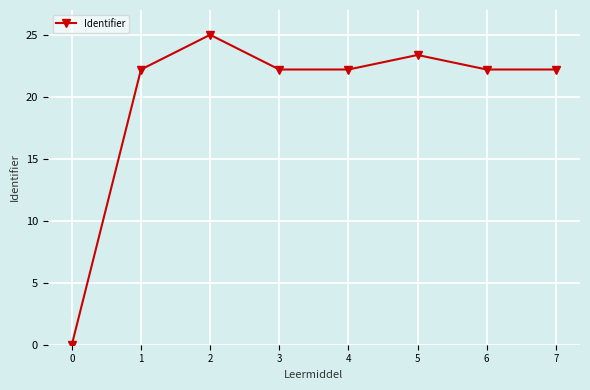

True or false: the data shows 37.5 at 1.

False